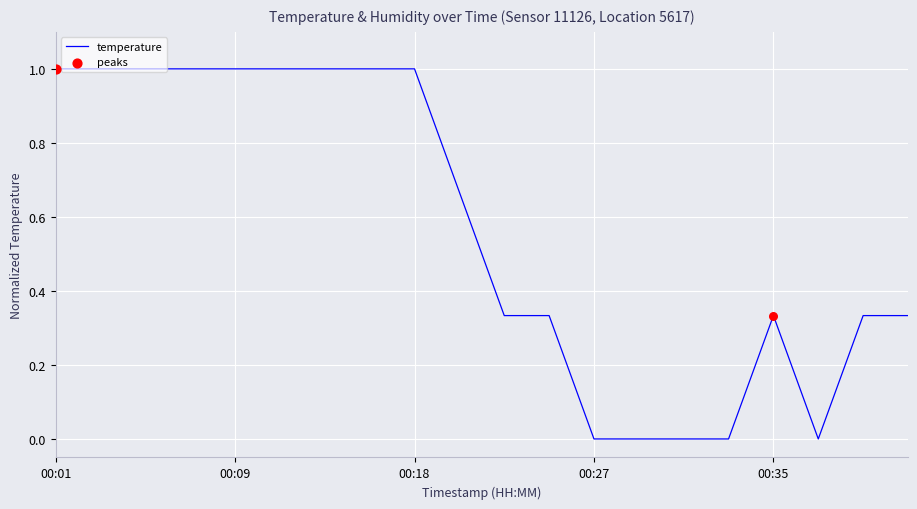

What is the difference between the maximum and minimum values?

1.0